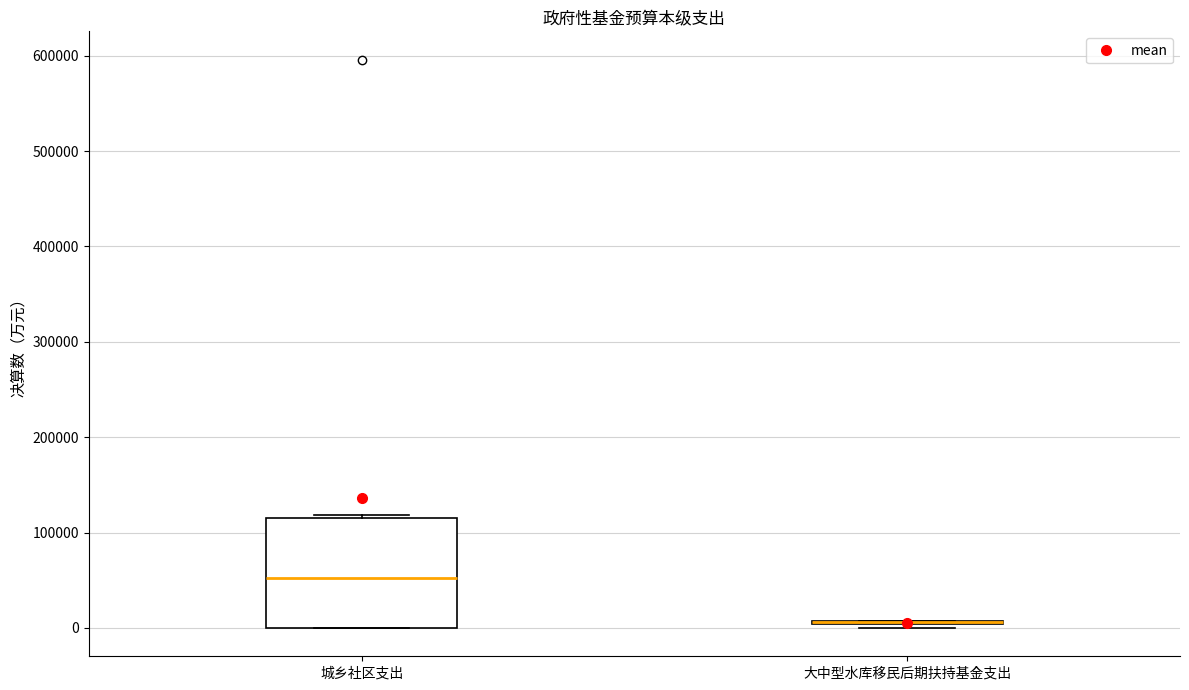

Reading left to right, transcribe this box plot: for each box, give where its median line is, the range the box spans, and where its two whiskers end, as read against the y-axis. The values are not printed on the chart, so give them approximately, as read against the axis.

城乡社区支出: median 50000, box 0 to 110000, whiskers 0 to 120000
大中型水库移民后期扶持基金支出: box collapsed to a line at 10000, whiskers 0 to 10000